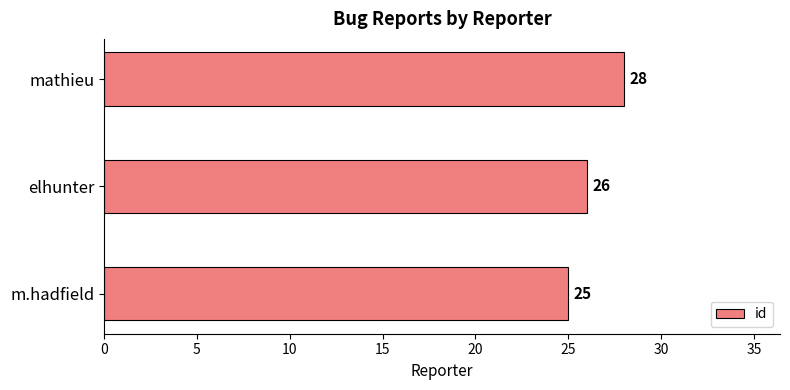

How many values are between 25 and 28?

3